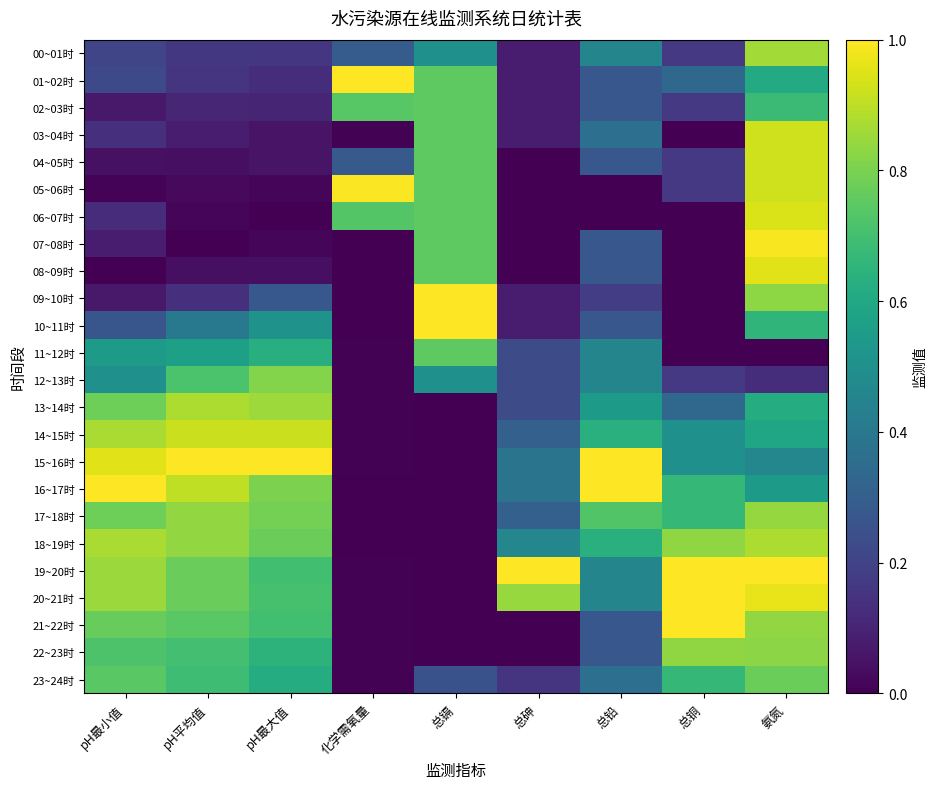

Reading left to right, transcribe all the data shown in this chart.

00~01时: pH最小值=0.2	pH平均值=0.2	pH最大值=0.2	化学需氧量=0.3	总镉=0.5	总砷=0.1	总铅=0.5	总铜=0.2	氨氮=0.9
01~02时: pH最小值=0.2	pH平均值=0.1	pH最大值=0.1	化学需氧量=1.0	总镉=0.8	总砷=0.1	总铅=0.3	总铜=0.3	氨氮=0.6
02~03时: pH最小值=0.1	pH平均值=0.1	pH最大值=0.1	化学需氧量=0.7	总镉=0.8	总砷=0.1	总铅=0.3	总铜=0.2	氨氮=0.7
03~04时: pH最小值=0.1	pH平均值=0.1	pH最大值=0.1	化学需氧量=0.0	总镉=0.8	总砷=0.1	总铅=0.4	总铜=0.0	氨氮=0.9
04~05时: pH最小值=0.0	pH平均值=0.0	pH最大值=0.1	化学需氧量=0.3	总镉=0.8	总砷=0.0	总铅=0.3	总铜=0.2	氨氮=0.9
05~06时: pH最小值=0.0	pH平均值=0.0	pH最大值=0.0	化学需氧量=1.0	总镉=0.8	总砷=0.0	总铅=0.0	总铜=0.2	氨氮=0.9
06~07时: pH最小值=0.1	pH平均值=0.0	pH最大值=0.0	化学需氧量=0.7	总镉=0.8	总砷=0.0	总铅=0.0	总铜=0.0	氨氮=0.9
07~08时: pH最小值=0.1	pH平均值=0.0	pH最大值=0.0	化学需氧量=0.0	总镉=0.8	总砷=0.0	总铅=0.3	总铜=0.0	氨氮=1.0
08~09时: pH最小值=0.0	pH平均值=0.0	pH最大值=0.0	化学需氧量=0.0	总镉=0.8	总砷=0.0	总铅=0.3	总铜=0.0	氨氮=1.0
09~10时: pH最小值=0.1	pH平均值=0.1	pH最大值=0.3	化学需氧量=0.0	总镉=1.0	总砷=0.1	总铅=0.2	总铜=0.0	氨氮=0.8
10~11时: pH最小值=0.3	pH平均值=0.4	pH最大值=0.5	化学需氧量=0.0	总镉=1.0	总砷=0.1	总铅=0.3	总铜=0.0	氨氮=0.7
11~12时: pH最小值=0.5	pH平均值=0.6	pH最大值=0.6	化学需氧量=0.0	总镉=0.8	总砷=0.2	总铅=0.5	总铜=0.0	氨氮=0.0
12~13时: pH最小值=0.5	pH平均值=0.7	pH最大值=0.8	化学需氧量=0.0	总镉=0.5	总砷=0.2	总铅=0.5	总铜=0.2	氨氮=0.1
13~14时: pH最小值=0.8	pH平均值=0.9	pH最大值=0.9	化学需氧量=0.0	总镉=0.0	总砷=0.2	总铅=0.5	总铜=0.3	氨氮=0.6
14~15时: pH最小值=0.9	pH平均值=0.9	pH最大值=0.9	化学需氧量=0.0	总镉=0.0	总砷=0.3	总铅=0.6	总铜=0.5	氨氮=0.6
15~16时: pH最小值=1.0	pH平均值=1.0	pH最大值=1.0	化学需氧量=0.0	总镉=0.0	总砷=0.4	总铅=1.0	总铜=0.5	氨氮=0.5
16~17时: pH最小值=1.0	pH平均值=0.9	pH最大值=0.8	化学需氧量=0.0	总镉=0.0	总砷=0.4	总铅=1.0	总铜=0.7	氨氮=0.5
17~18时: pH最小值=0.8	pH平均值=0.8	pH最大值=0.8	化学需氧量=0.0	总镉=0.0	总砷=0.3	总铅=0.7	总铜=0.7	氨氮=0.8
18~19时: pH最小值=0.9	pH平均值=0.8	pH最大值=0.8	化学需氧量=0.0	总镉=0.0	总砷=0.5	总铅=0.6	总铜=0.8	氨氮=0.9
19~20时: pH最小值=0.8	pH平均值=0.8	pH最大值=0.7	化学需氧量=0.0	总镉=0.0	总砷=1.0	总铅=0.5	总铜=1.0	氨氮=1.0
20~21时: pH最小值=0.8	pH平均值=0.8	pH最大值=0.7	化学需氧量=0.0	总镉=0.0	总砷=0.8	总铅=0.5	总铜=1.0	氨氮=1.0
21~22时: pH最小值=0.8	pH平均值=0.7	pH最大值=0.7	化学需氧量=0.0	总镉=0.0	总砷=0.0	总铅=0.3	总铜=1.0	氨氮=0.8
22~23时: pH最小值=0.7	pH平均值=0.7	pH最大值=0.6	化学需氧量=0.0	总镉=0.0	总砷=0.0	总铅=0.3	总铜=0.8	氨氮=0.8
23~24时: pH最小值=0.7	pH平均值=0.7	pH最大值=0.6	化学需氧量=0.0	总镉=0.2	总砷=0.2	总铅=0.4	总铜=0.7	氨氮=0.8